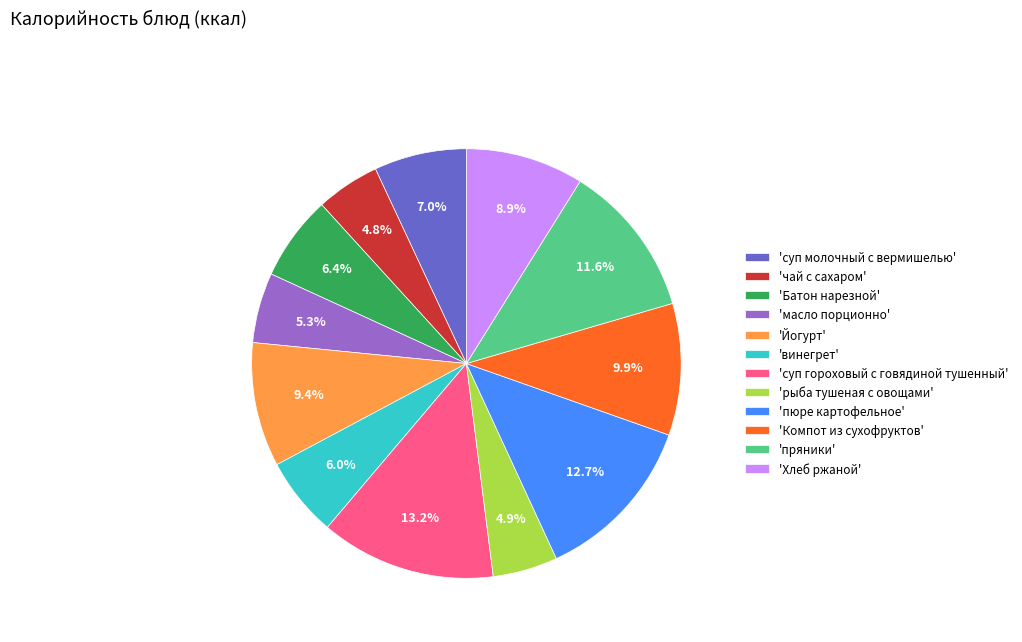

What portion of the pie excludes 'Хлеб ржаной'?

91.1%